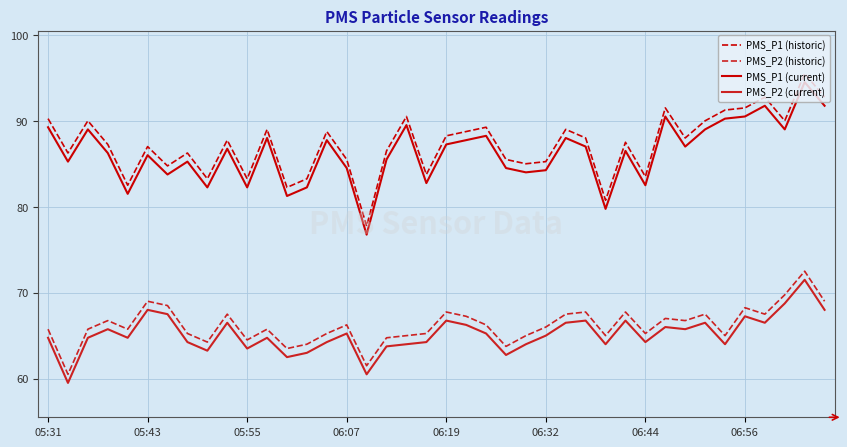

True or false: PMS_P1 (historic) and PMS_P2 (historic) intersect in this chart.

False